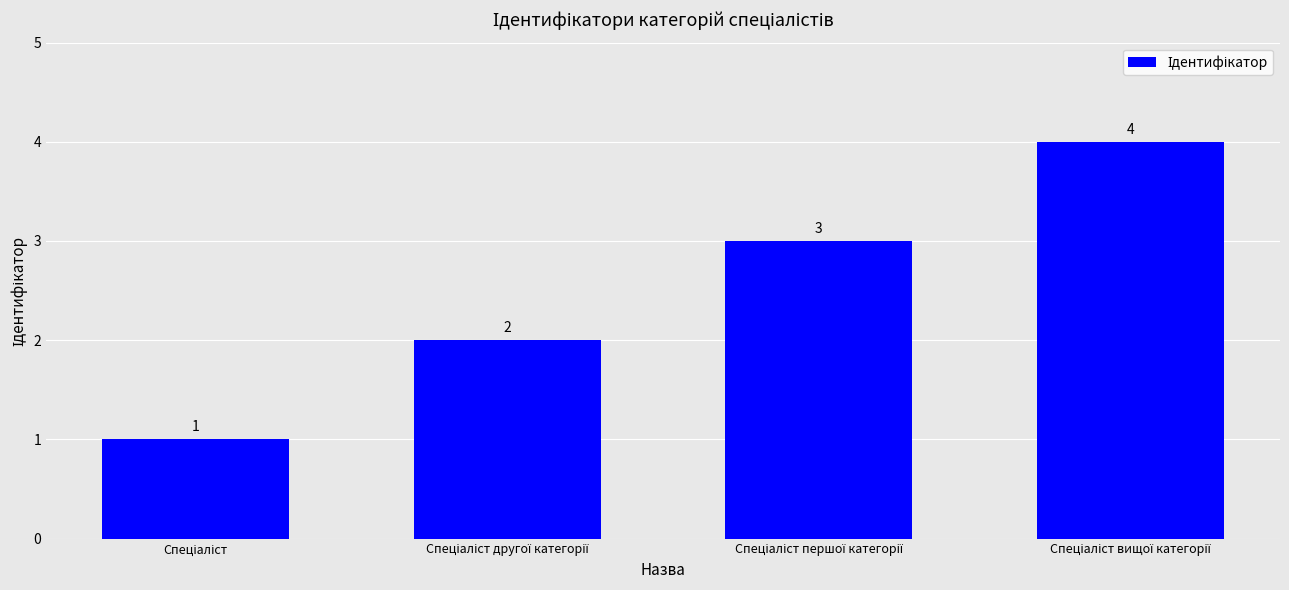

Reading right to left, extract all data points from this chart.

4	3	2	1